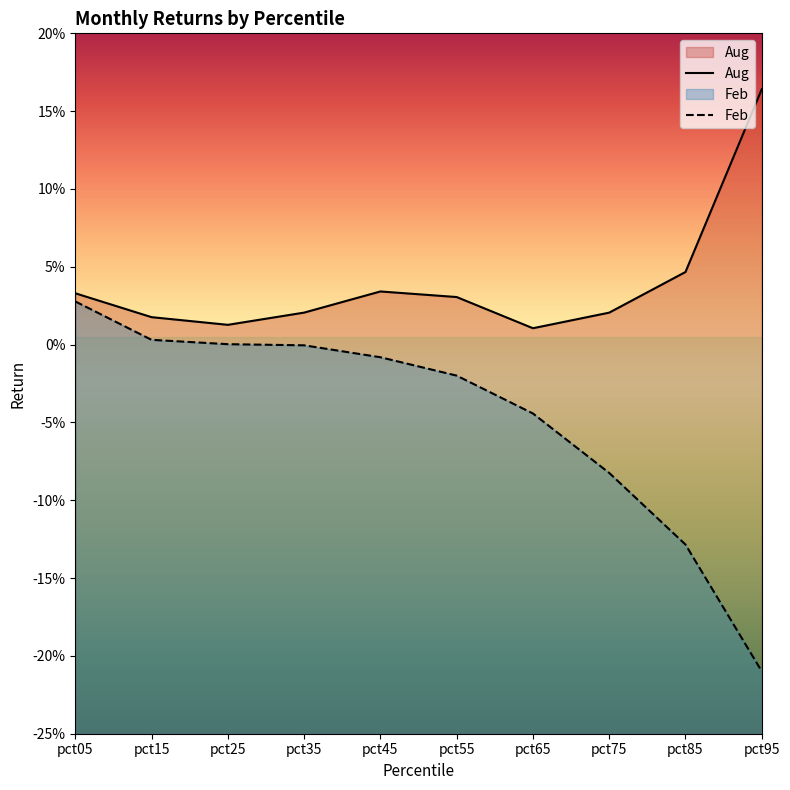

True or false: Feb and Aug intersect in this chart.

False